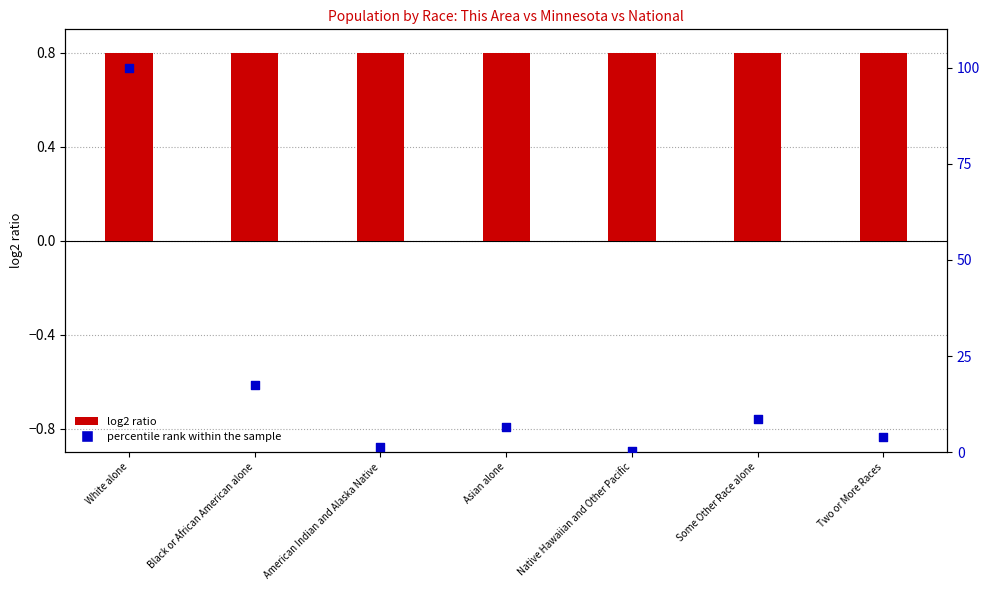

Which series has the largest total across all categories?

percentile rank within the sample